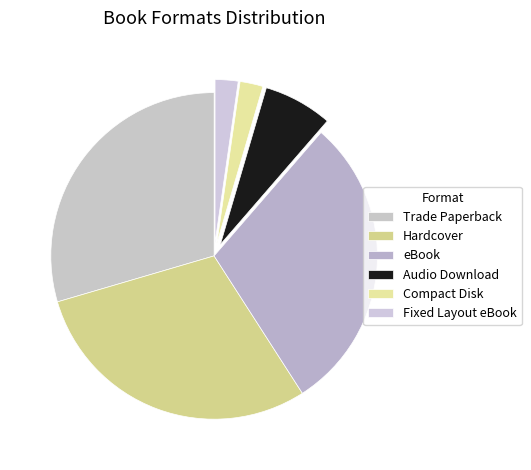

Is there a majority slice in this chart?

No